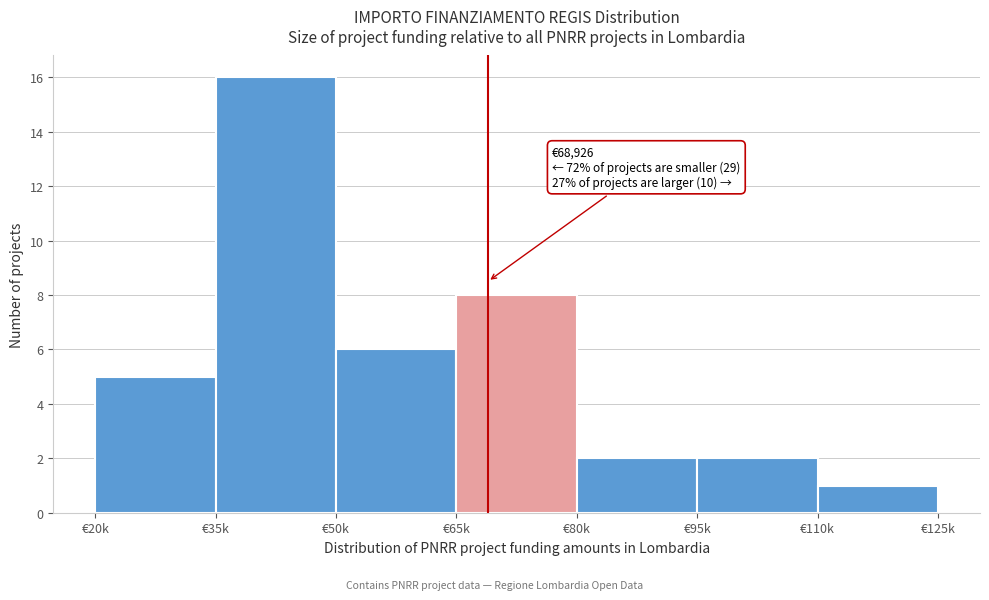

Reading right to left, list all the values displayed in this chart.

1	2	2	8	6	16	5